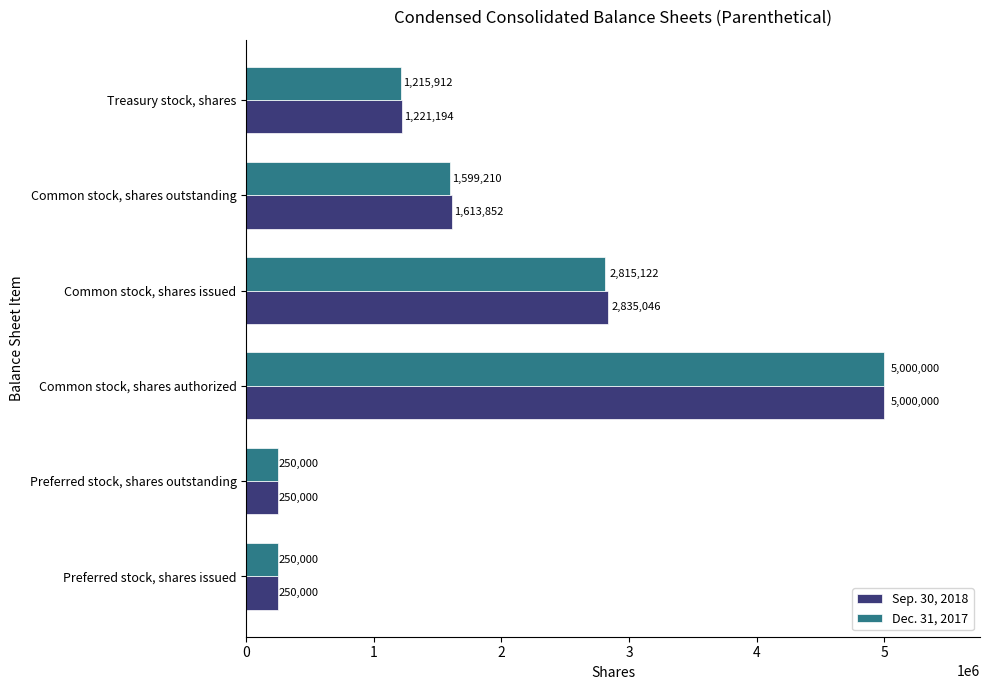

Which series has the largest total across all categories?

Sep. 30, 2018